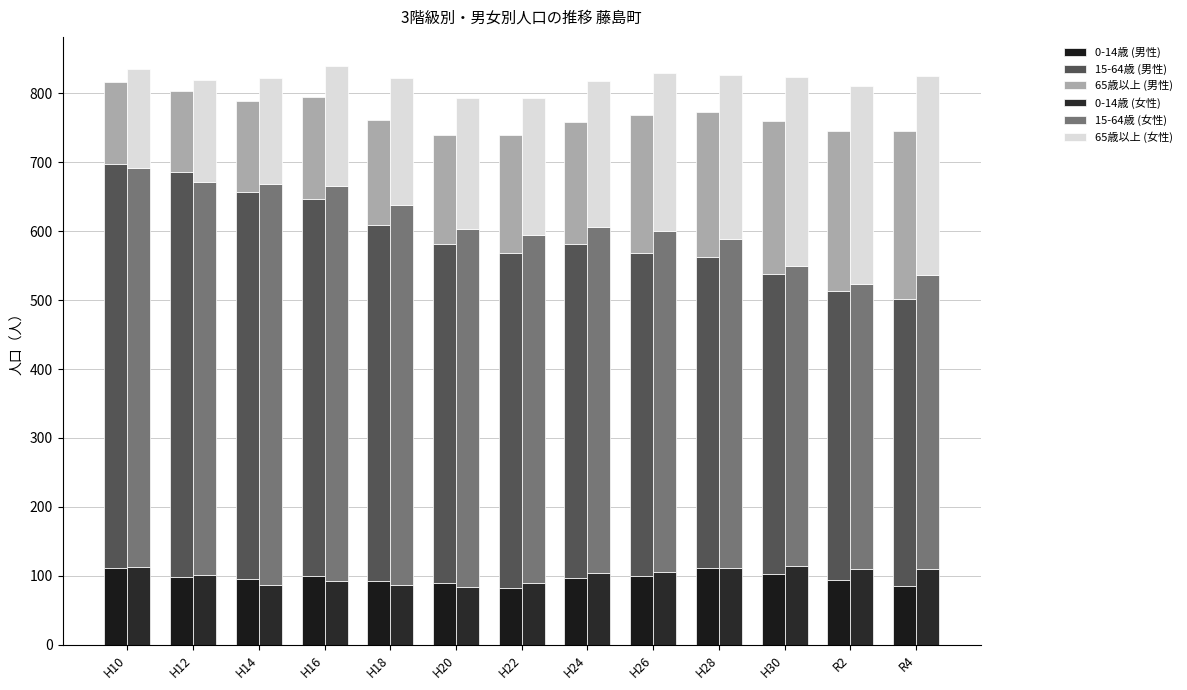

What is the spread (max minus min) of values at H12?

490